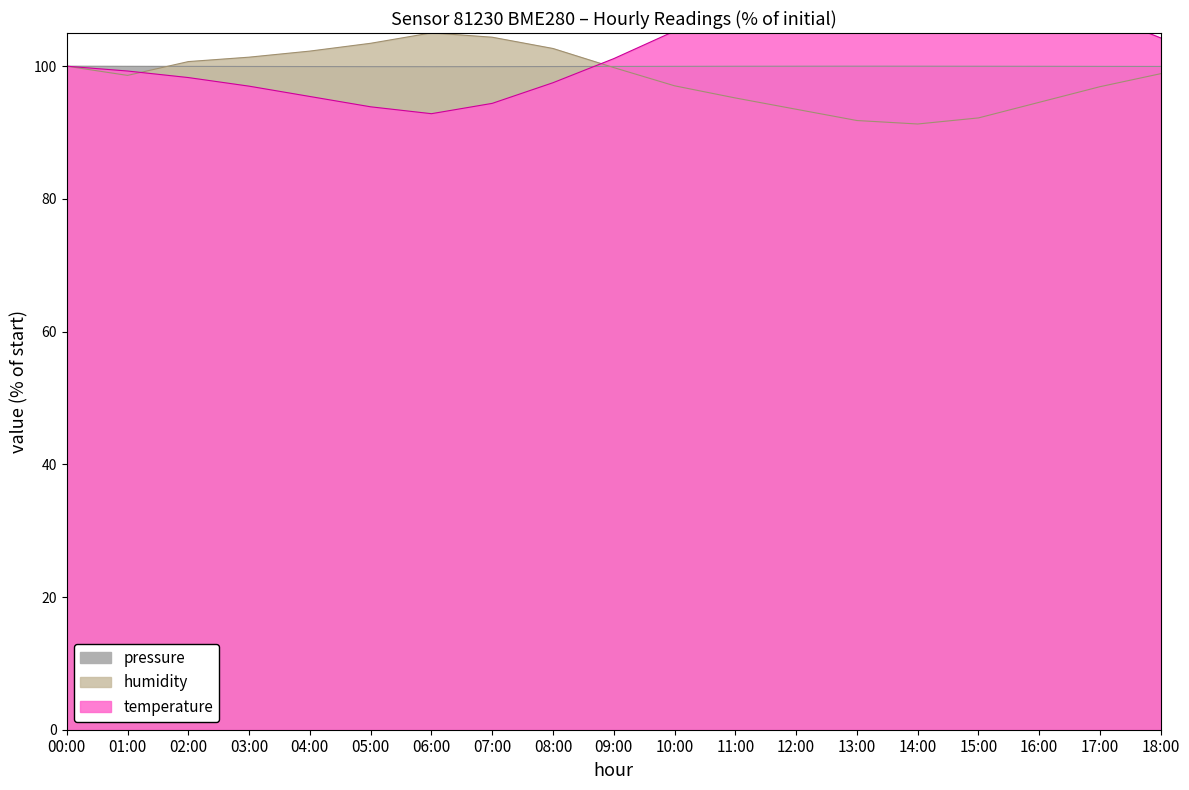

Reading left to right, transcribe all the data shown in this chart.

pressure: 00:00=100.0	01:00=100.0	02:00=100.0	03:00=100.0	04:00=99.9	05:00=99.9	06:00=99.9	07:00=99.9	08:00=99.9	09:00=100.0	10:00=100.0	11:00=100.0	12:00=100.0	13:00=100.0	14:00=100.0	15:00=100.0	16:00=100.0	17:00=100.0	18:00=100.0
humidity: 00:00=100.0	01:00=98.6	02:00=100.7	03:00=101.4	04:00=102.3	05:00=103.5	06:00=105.0	07:00=104.4	08:00=102.7	09:00=99.8	10:00=97.0	11:00=95.2	12:00=93.5	13:00=91.8	14:00=91.3	15:00=92.2	16:00=94.6	17:00=96.9	18:00=98.9
temperature: 00:00=100.0	01:00=99.3	02:00=98.3	03:00=97.0	04:00=95.4	05:00=93.9	06:00=92.8	07:00=94.4	08:00=97.5	09:00=101.1	10:00=105.3	11:00=109.4	12:00=113.1	13:00=115.7	14:00=116.7	15:00=115.1	16:00=112.0	17:00=107.9	18:00=104.3